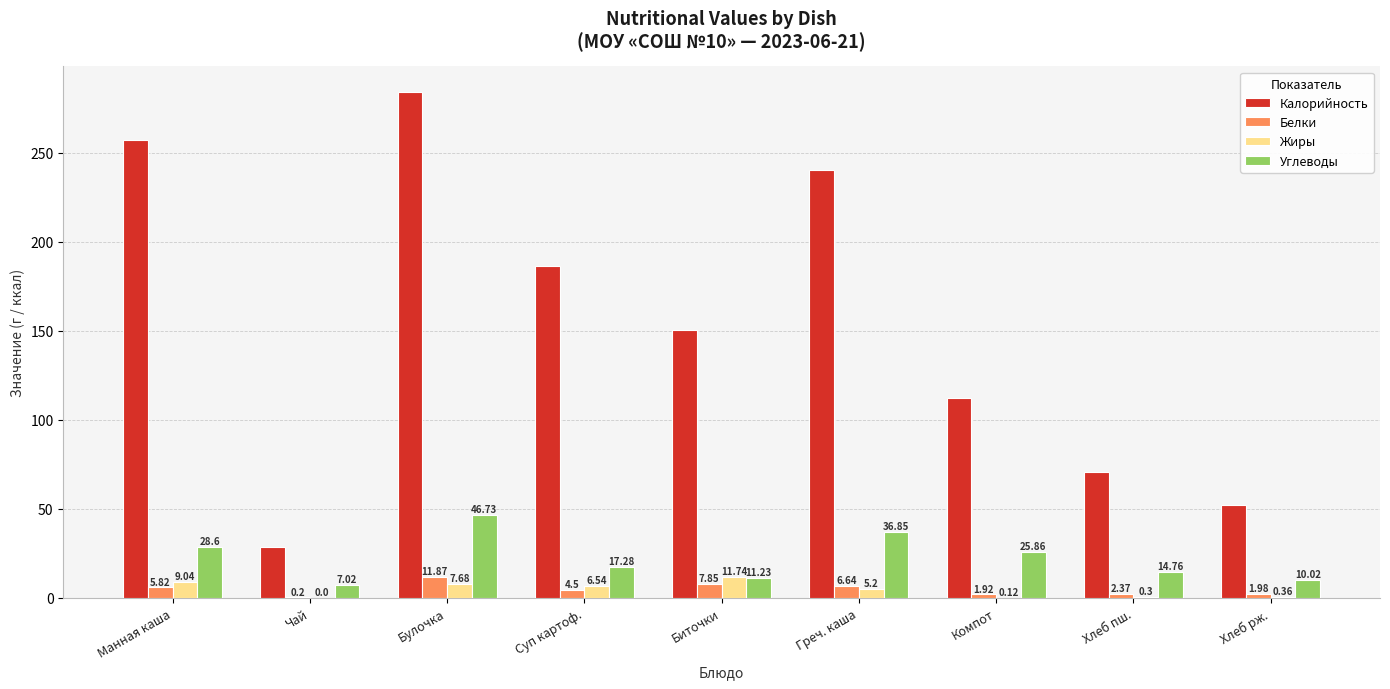

Which category has the highest value across all series?

Булочка